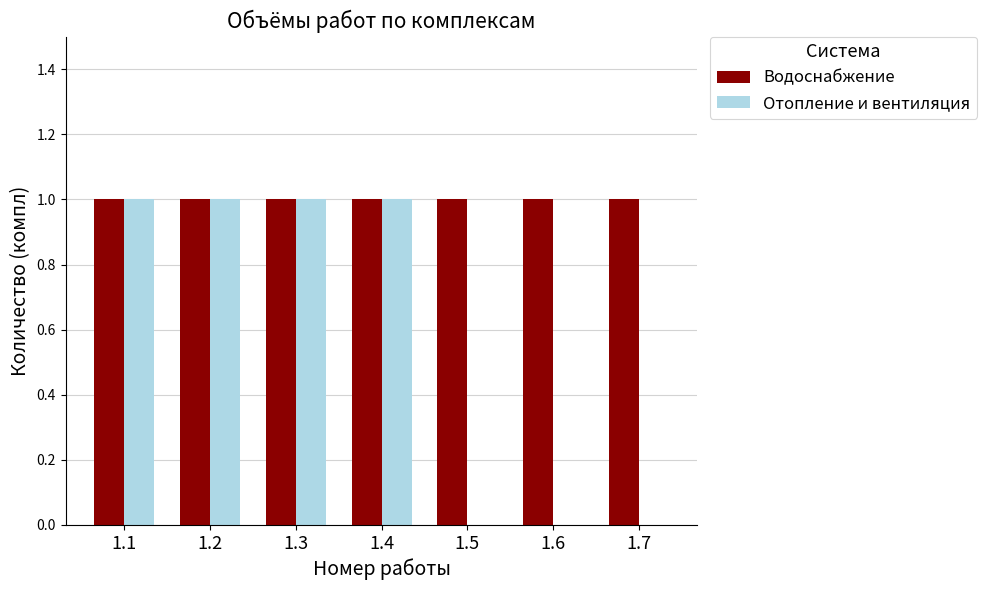

Which series has the largest total across all categories?

Водоснабжение